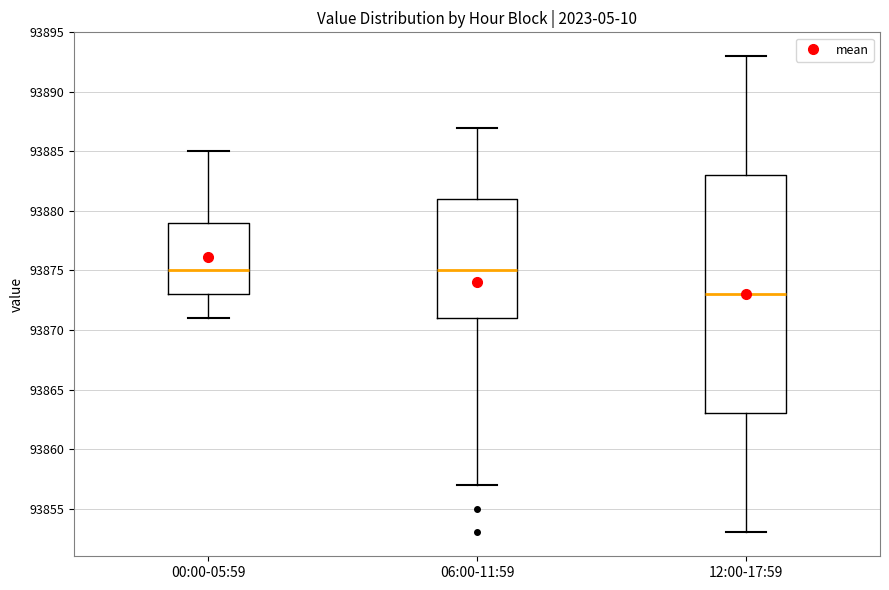

Where does the lower whisker of the box for 00:00-05:59 end on the y-axis? The values are not printed on the chart, so give them approximately, as read against the axis.

93871